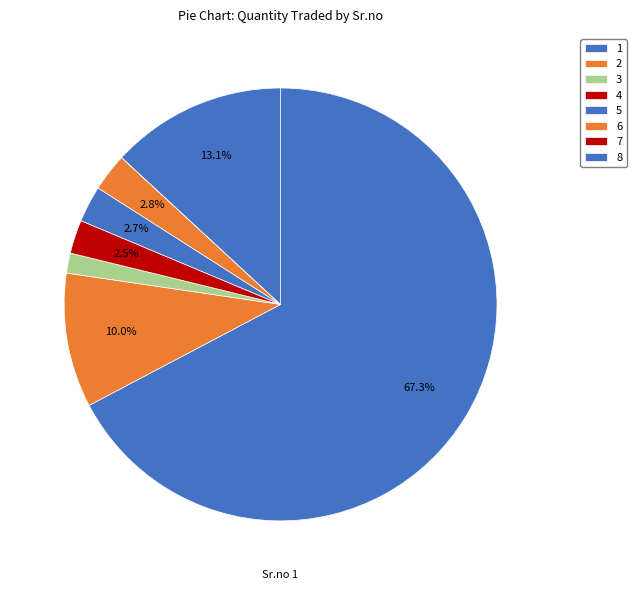

Combined, what portion of the pie is 6 and 1?

70.1%